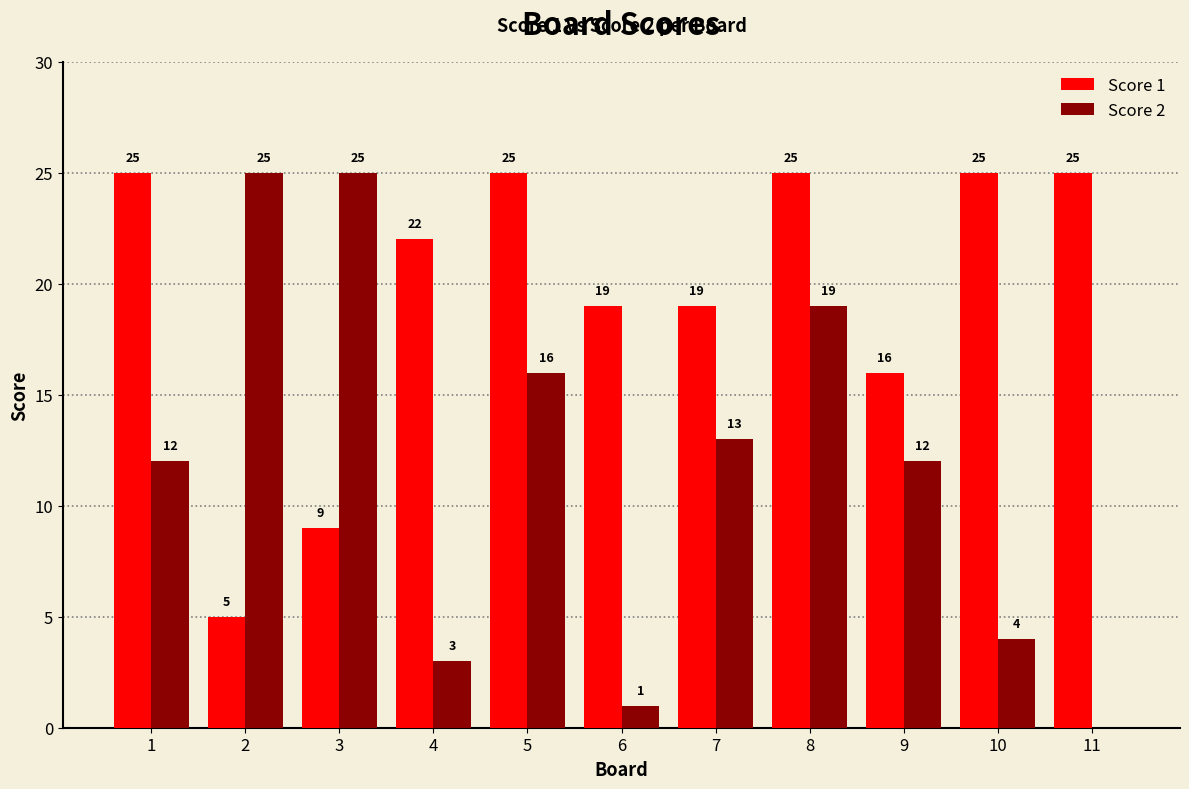

What is the total value across all series at 7?

32